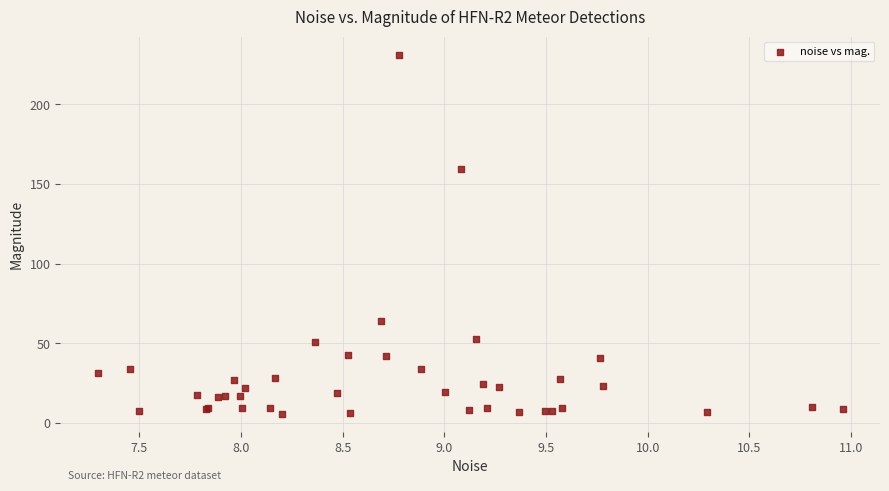

What Y value in the scatter plot is closest to 118?

159.6